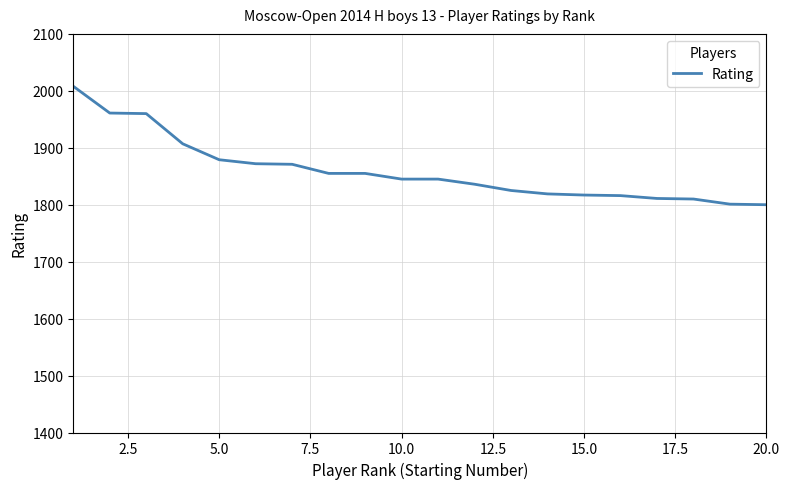

What is the minimum value shown in the chart?

1800